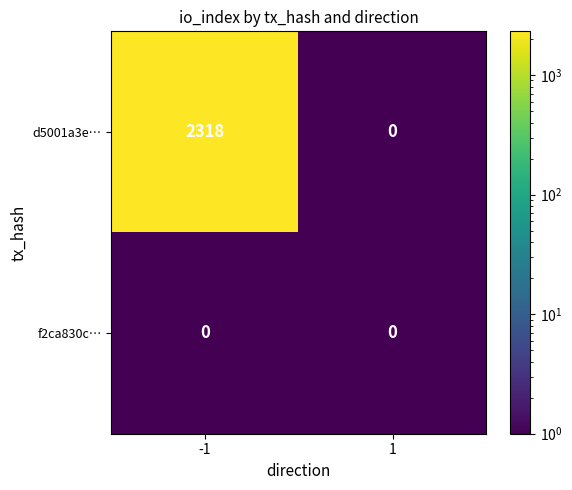

Reading left to right, transcribe all the data shown in this chart.

d5001a3e…: -1=2318	1=0
f2ca830c…: -1=0	1=0